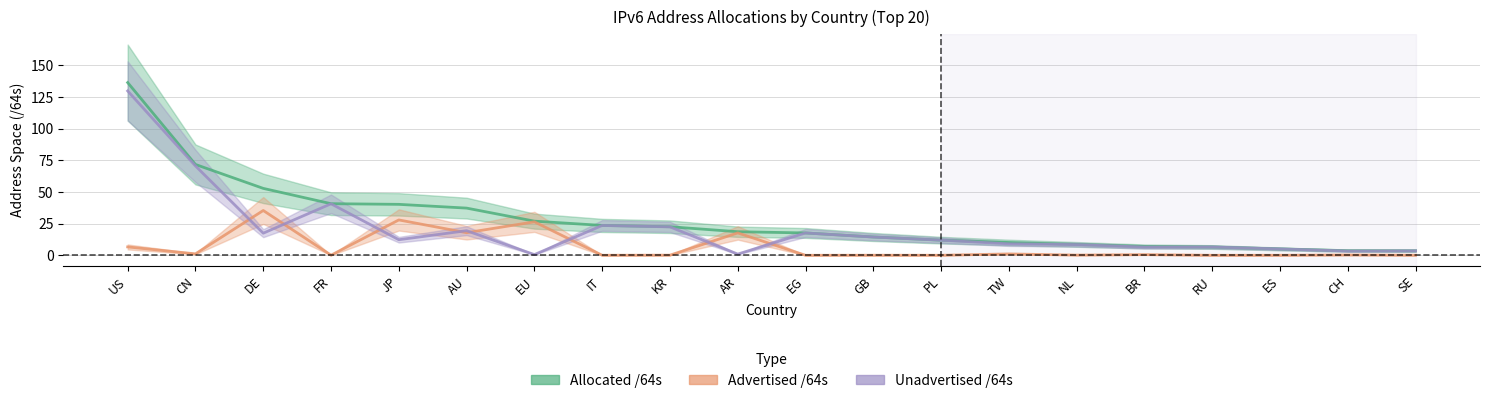

Rank the series by their maximum value, from lowest to highest.

Advertised /64s, Unadvertised /64s, Allocated /64s